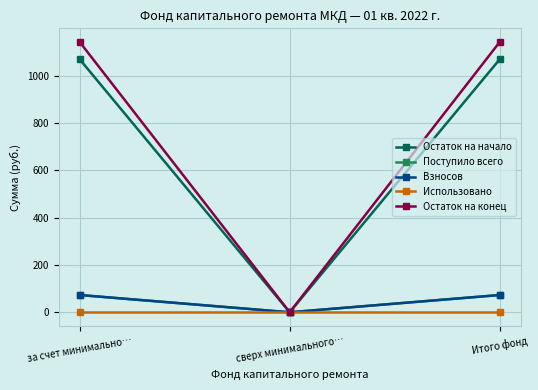

Which series changed the most between за счет минимально… and Итого фонд?

Остаток на начало